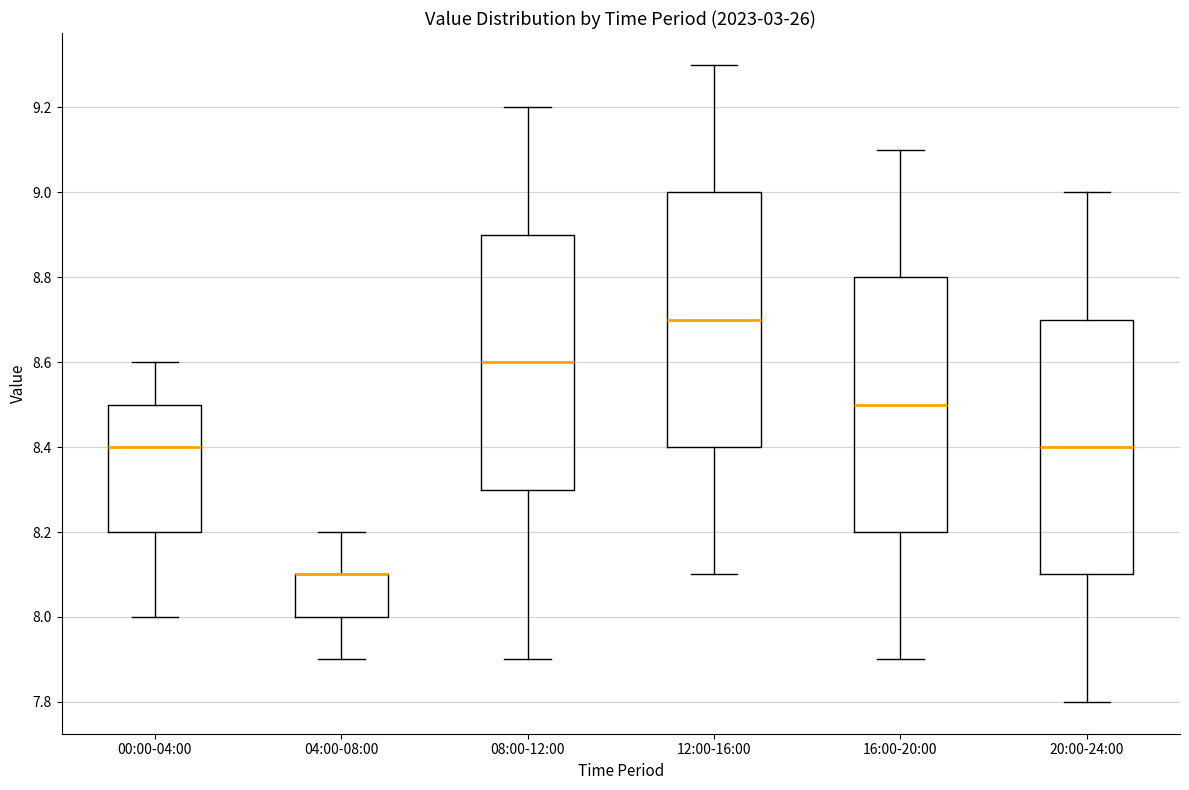

Where is the lower edge of the box for 08:00-12:00 on the y-axis? The values are not printed on the chart, so give them approximately, as read against the axis.

8.3